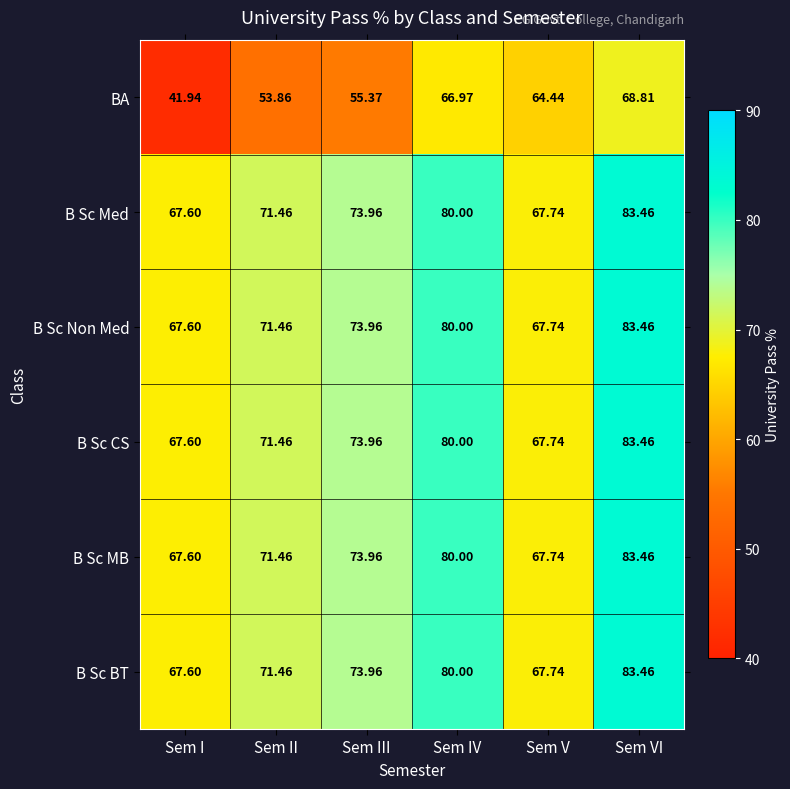

Is the value of B Sc Non Med at Sem III greater than the value of B Sc MB at Sem IV?

No